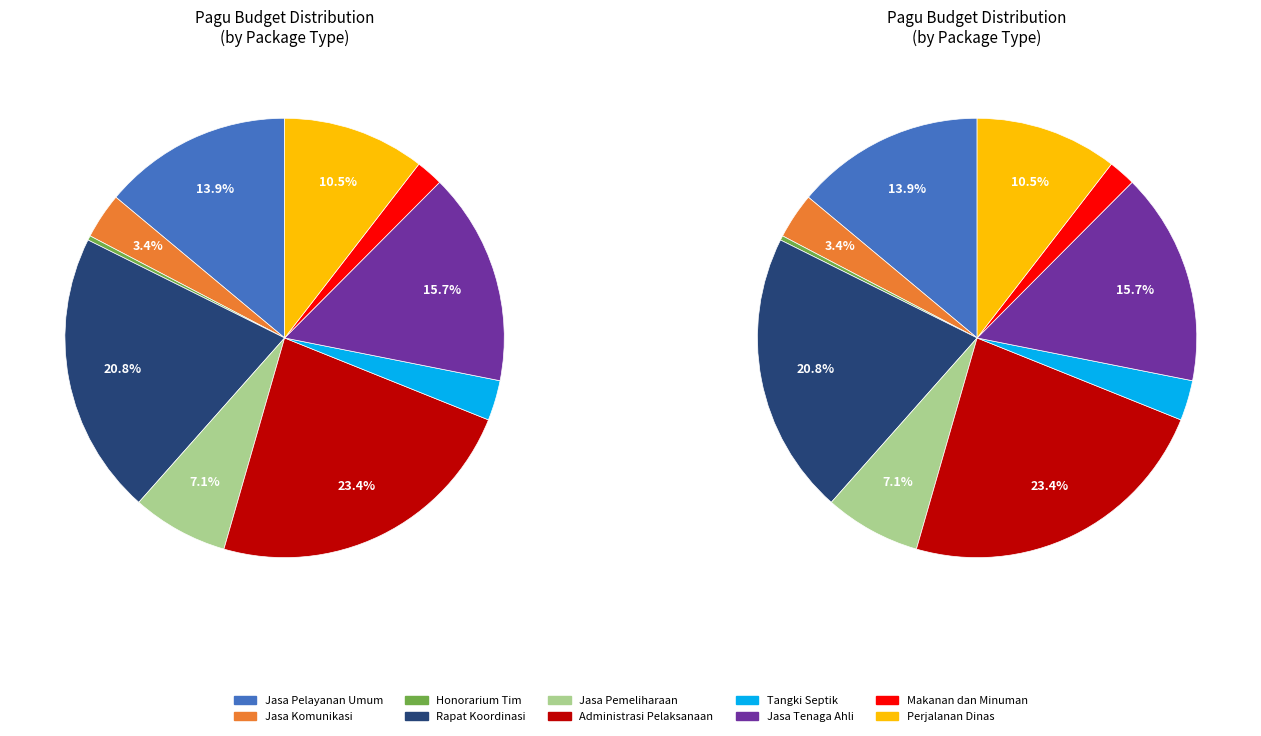

Does Penyediaan Jasa Pemeliharaan account for over 50% of the chart?

No